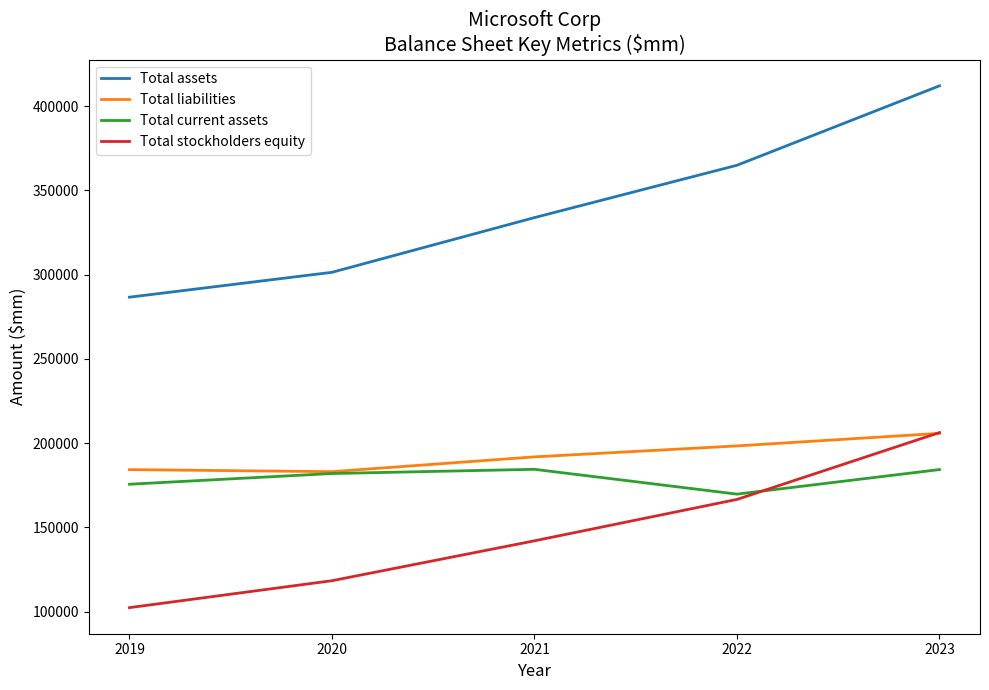

What is the lowest value of the Total assets series?

286556